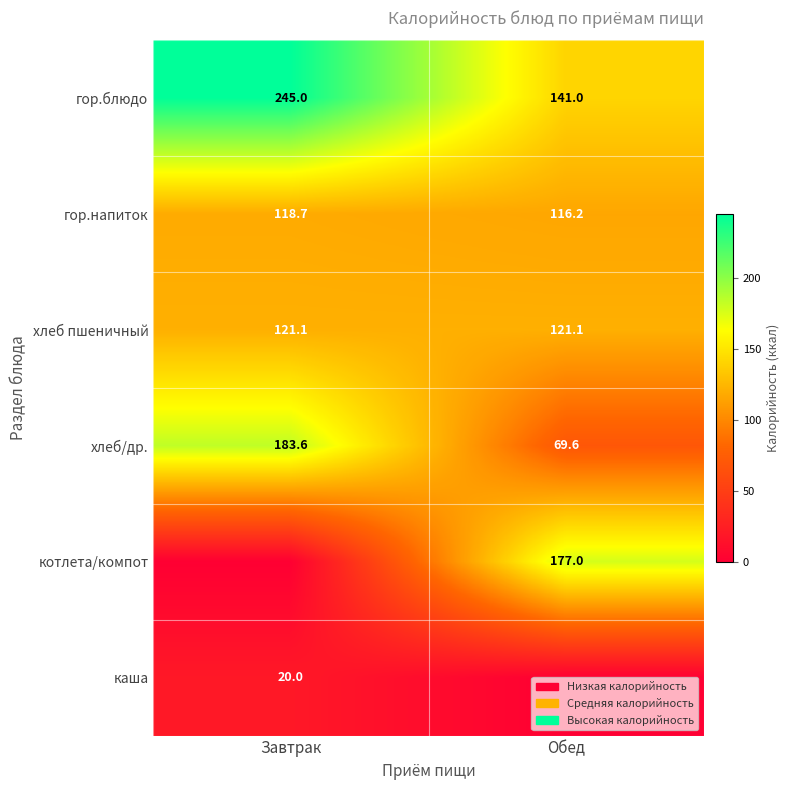

How many data points does each series have?

2